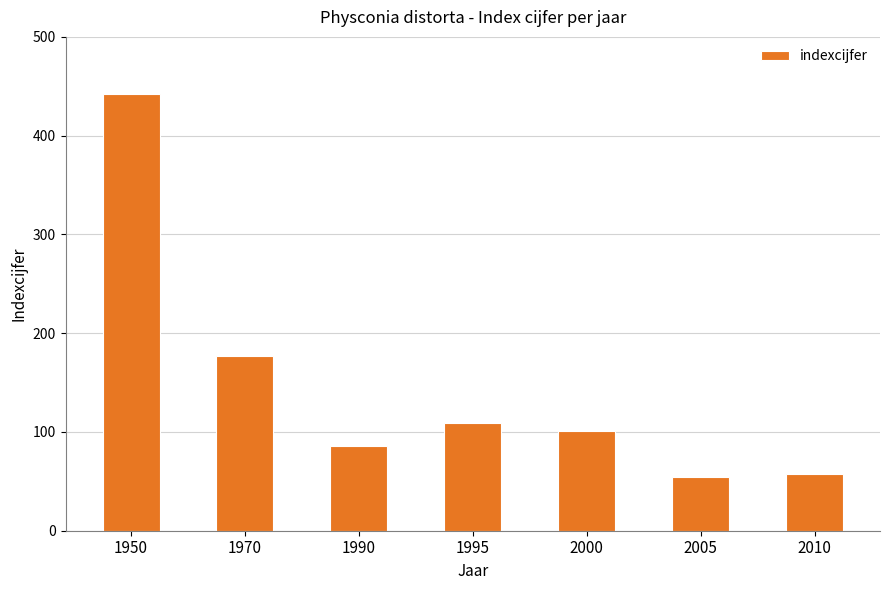

Reading left to right, transcribe all the data shown in this chart.

442	177	86	109	101	54	57